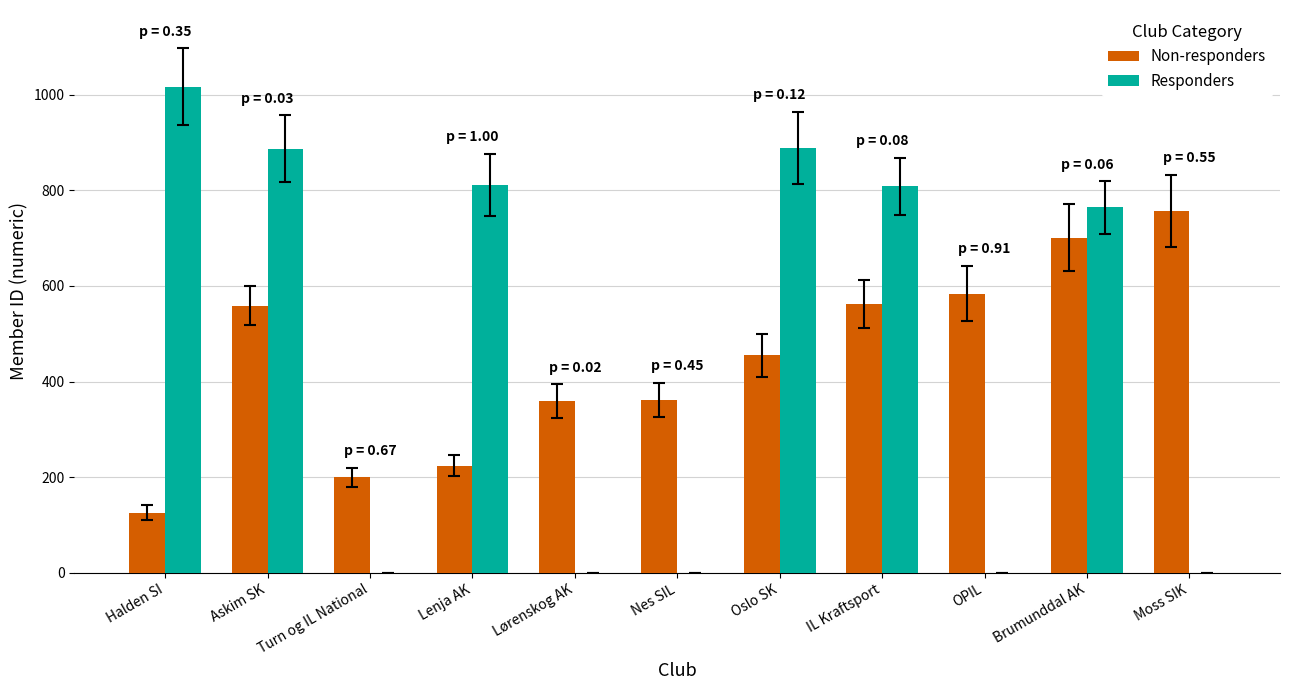

Are the bars horizontal?

No